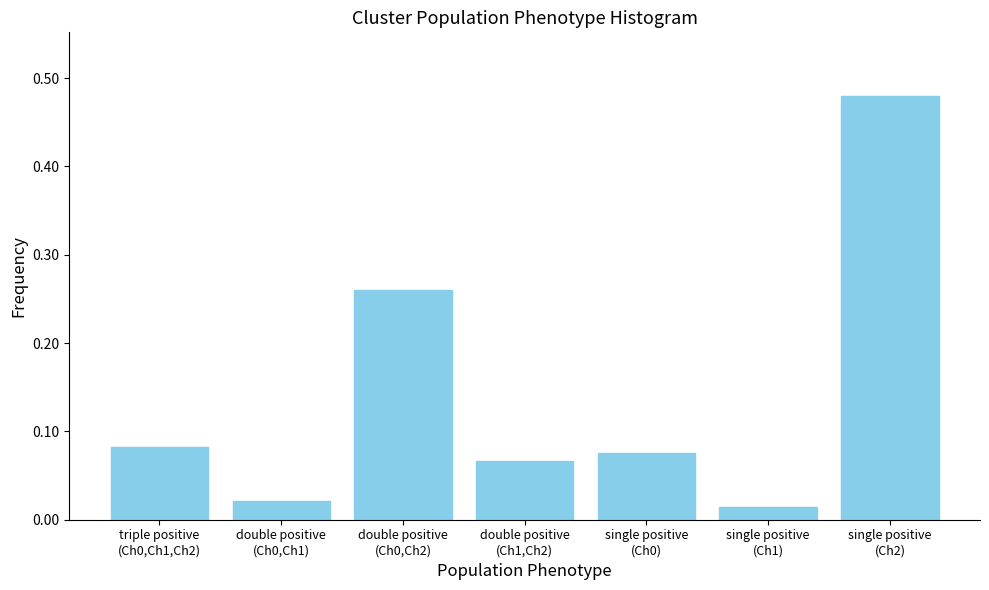

What is the sum of all values?

1.0